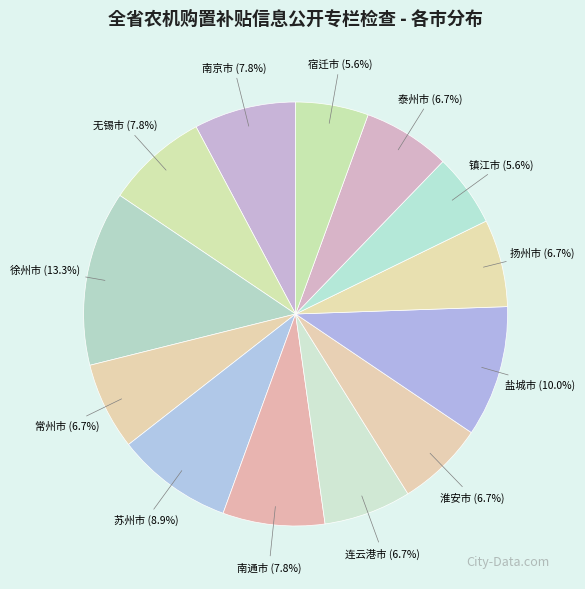

Do 无锡市 and 宿迁市 together represent more than half of the pie?

No